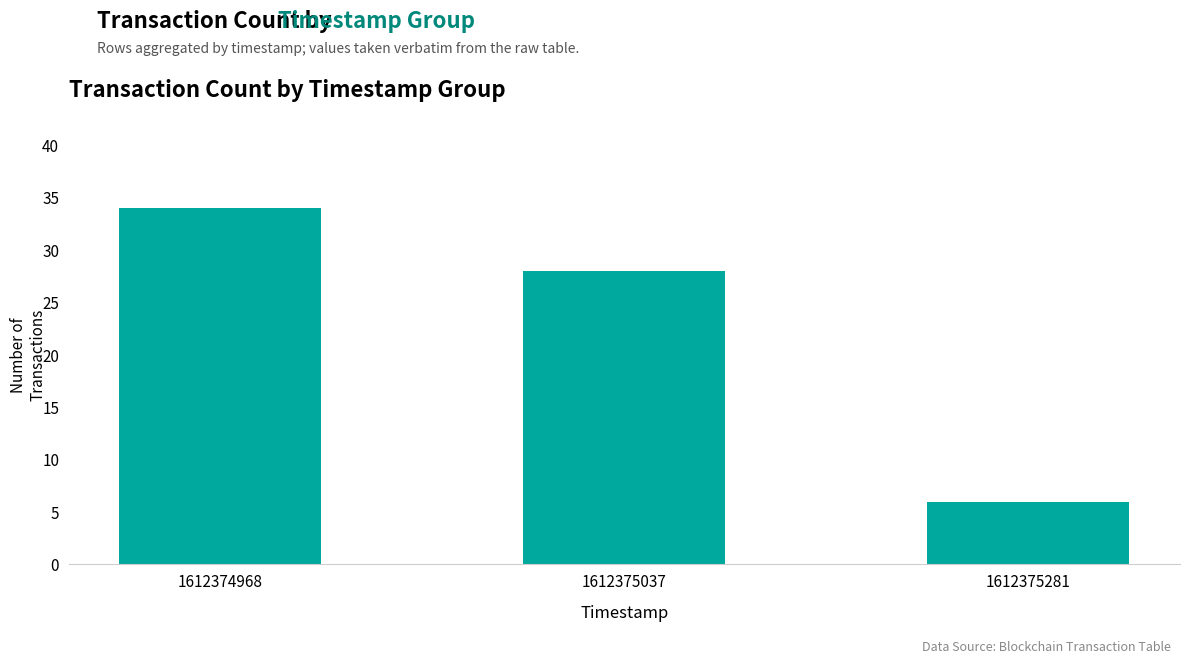

What is the change in value from 1612374968 to 1612375281?

-28